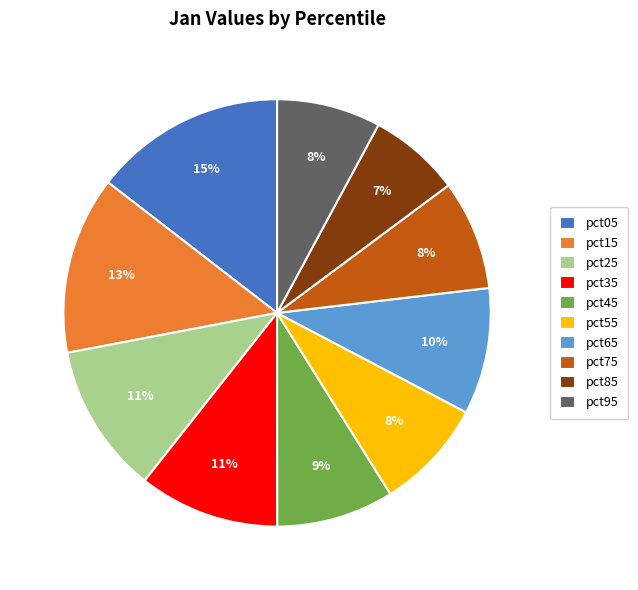

The pct85 slice represents 1% of the pie. True or false?

False